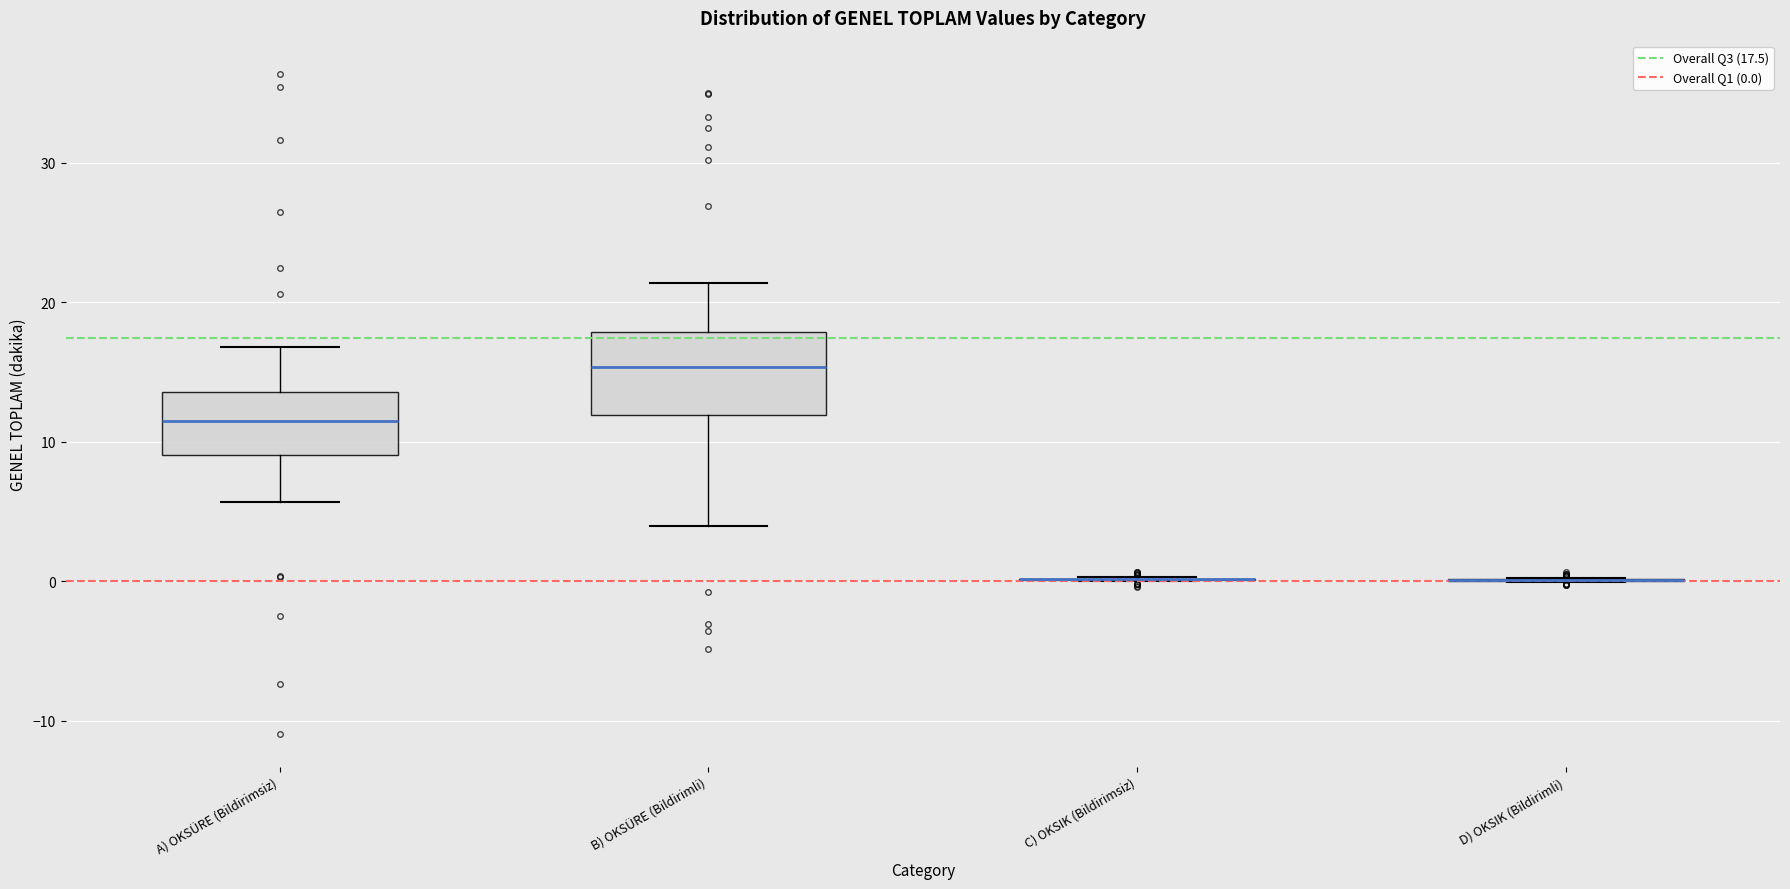

Reading left to right, read every box against the y-axis: the position of its median line, the range the box covers, and the ends of its whiskers. The values are not printed on the chart, so give them approximately, as read against the axis.

A) OKSÜRE (Bildirimsiz): median 11, box 9 to 14, whiskers 6 to 17
B) OKSÜRE (Bildirimli): median 15, box 12 to 18, whiskers 4 to 21
C) OKSIK (Bildirimsiz): box collapsed to a line at 0, whiskers 0 to 0
D) OKSIK (Bildirimli): box collapsed to a line at 0, whiskers 0 to 0